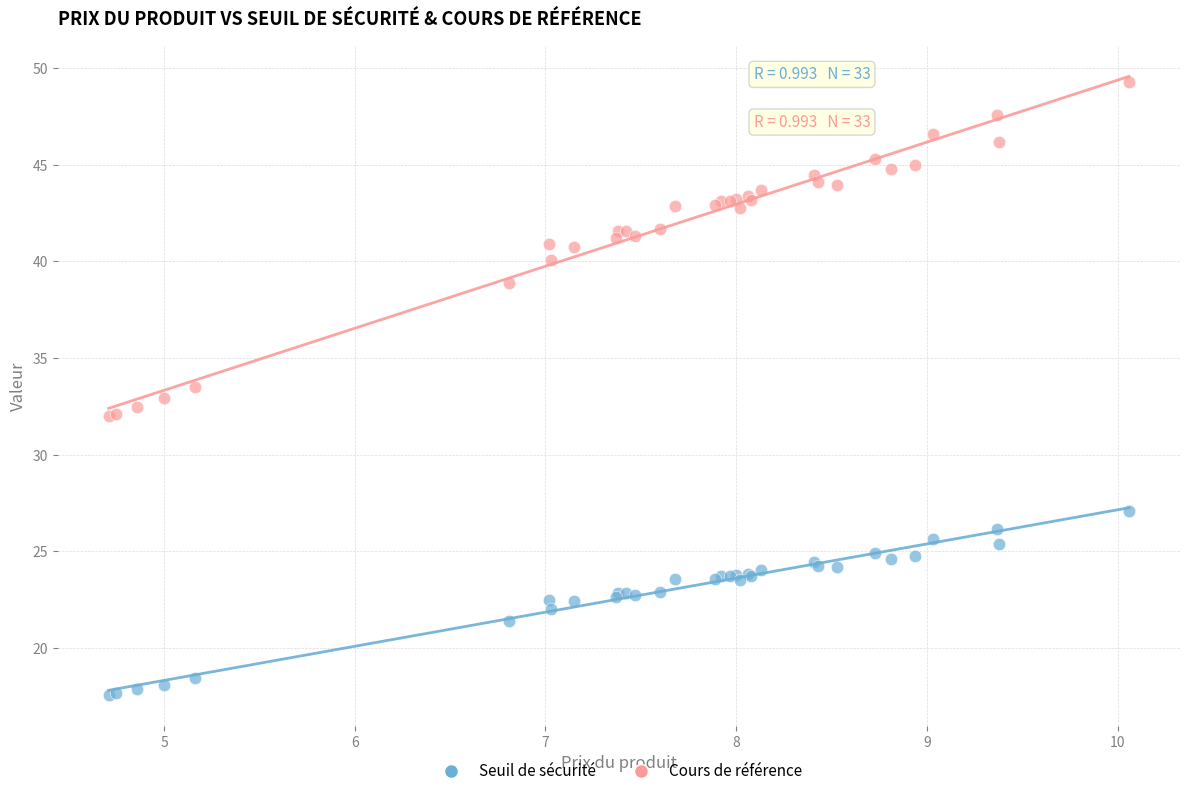

Which series contains the lowest Y value?

Seuil de sécurité